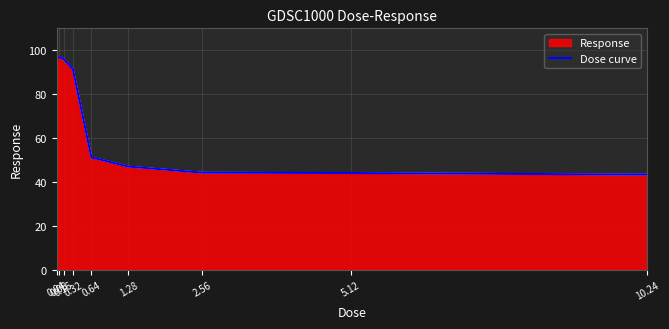

Where is the first local maximum?

0.08